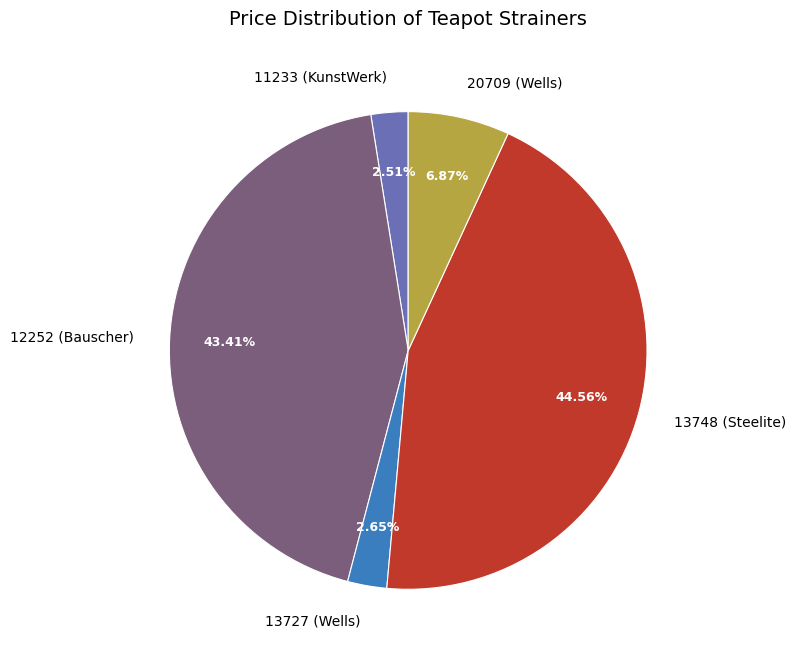

What is the ratio of the value at 13727 (Wells) to the value at 20709 (Wells)?

0.4